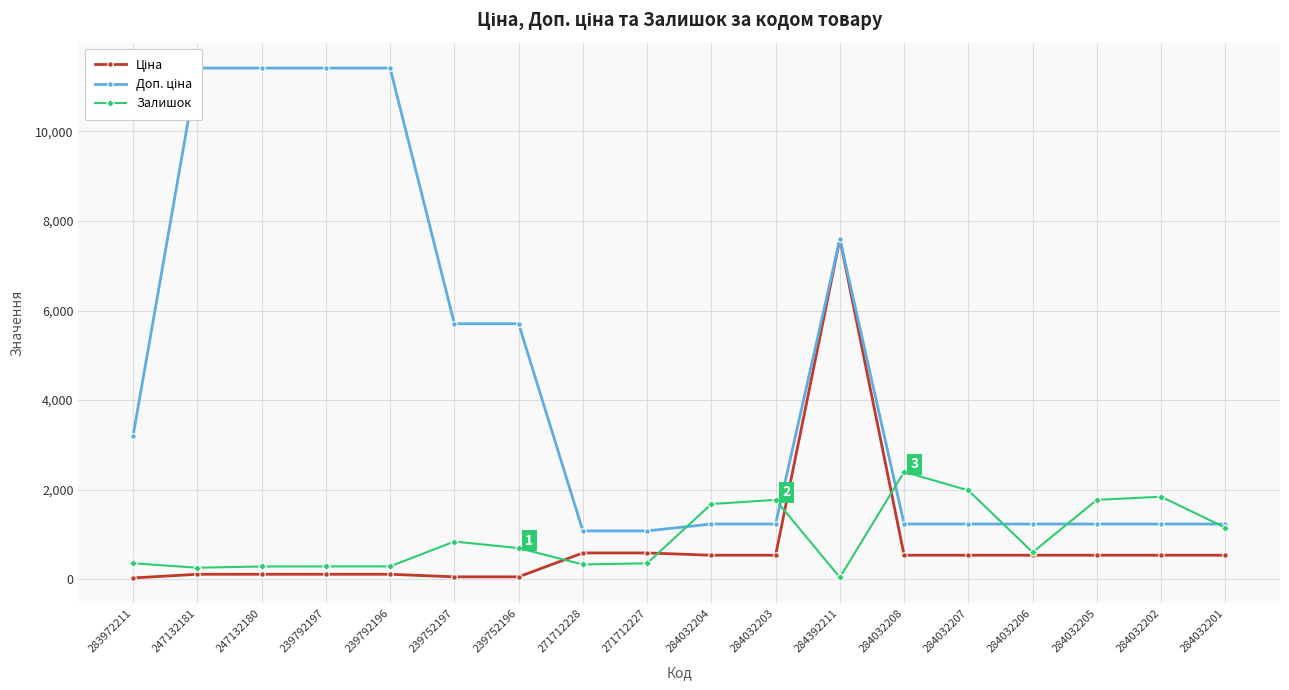

Where do Ціна and Залишок first cross each other?

239752196 and 271712228